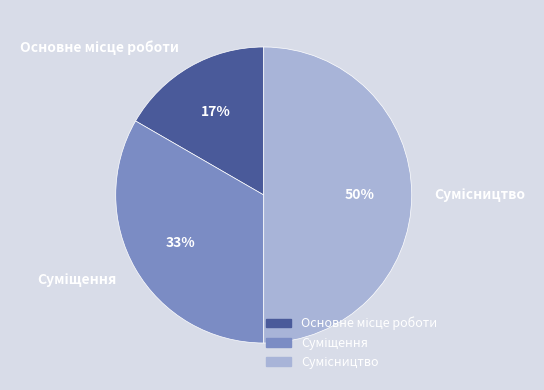

To the nearest percent, what is the average slice percentage?

33%